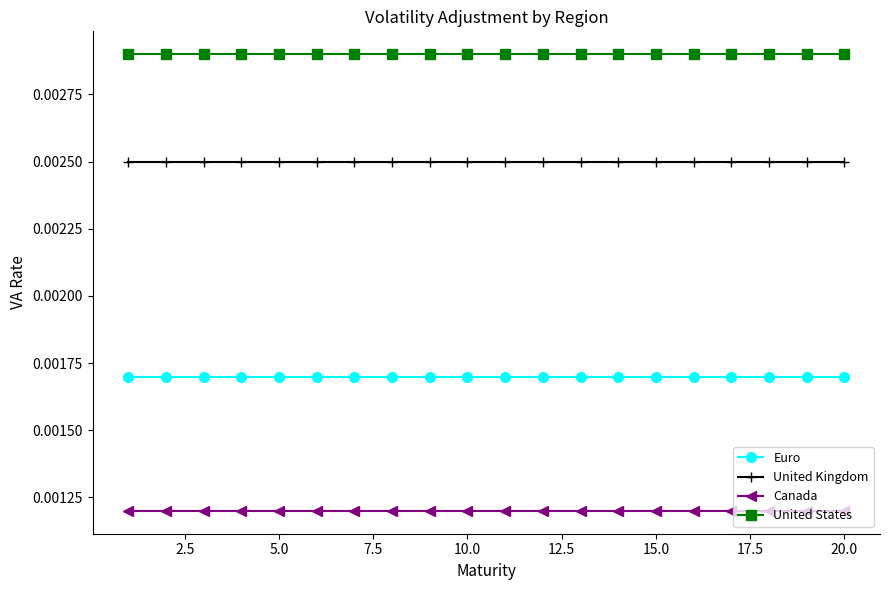

List the series in order of their overall mean, highest first.

United States, United Kingdom, Euro, Canada